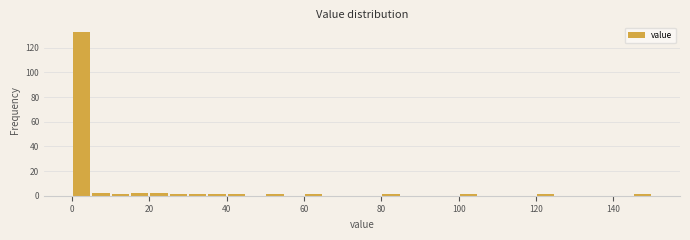

Read against the x-axis, roughly where is the centre of the tallest bar?

2